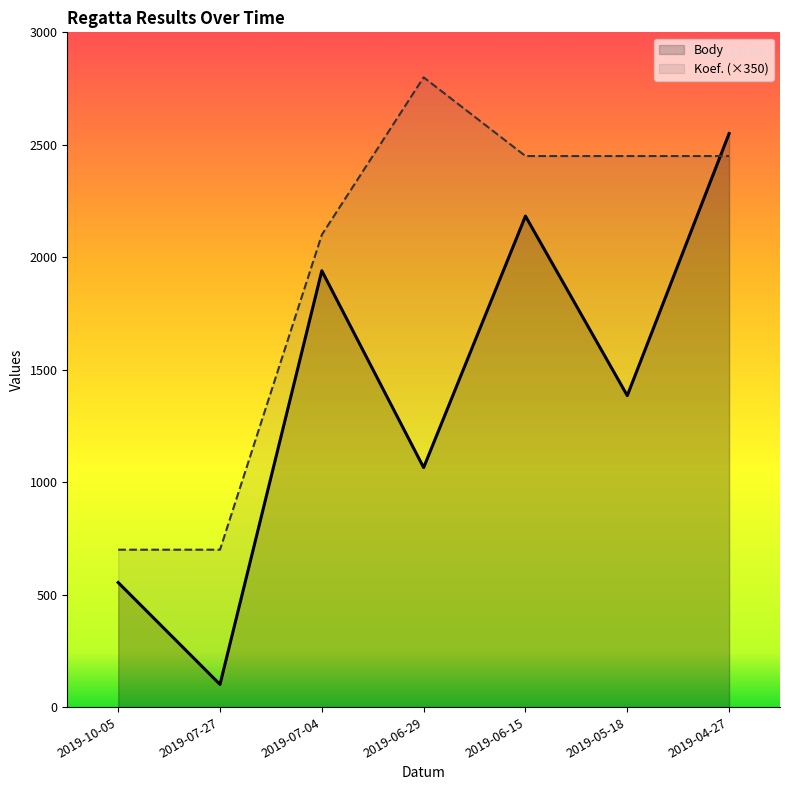

True or false: Koef. has more than 2 points higher than both neighbors.

False